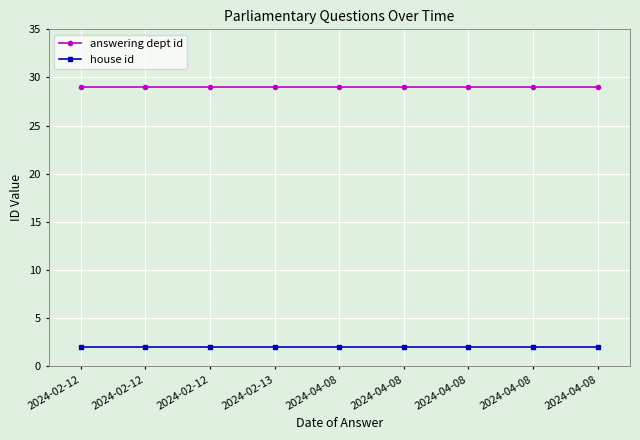

Reading right to left, list all the values displayed in this chart.

answering dept id: 2024-04-08=29	2024-04-08=29	2024-04-08=29	2024-04-08=29	2024-04-08=29	2024-02-13=29	2024-02-12=29	2024-02-12=29	2024-02-12=29
house id: 2024-04-08=2	2024-04-08=2	2024-04-08=2	2024-04-08=2	2024-04-08=2	2024-02-13=2	2024-02-12=2	2024-02-12=2	2024-02-12=2